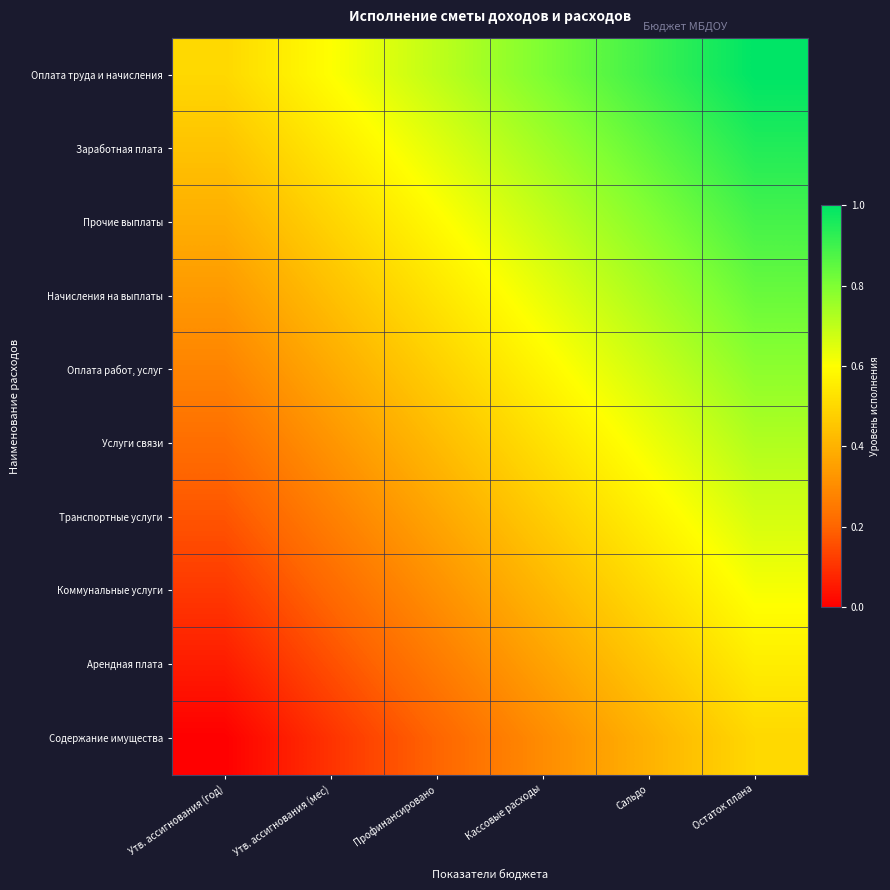

Rank the series by their maximum value, from lowest to highest.

Содержание имущества, Арендная плата, Коммунальные услуги, Транспортные услуги, Услуги связи, Оплата работ, услуг, Начисления на выплаты, Прочие выплаты, Заработная плата, Оплата труда и начисления